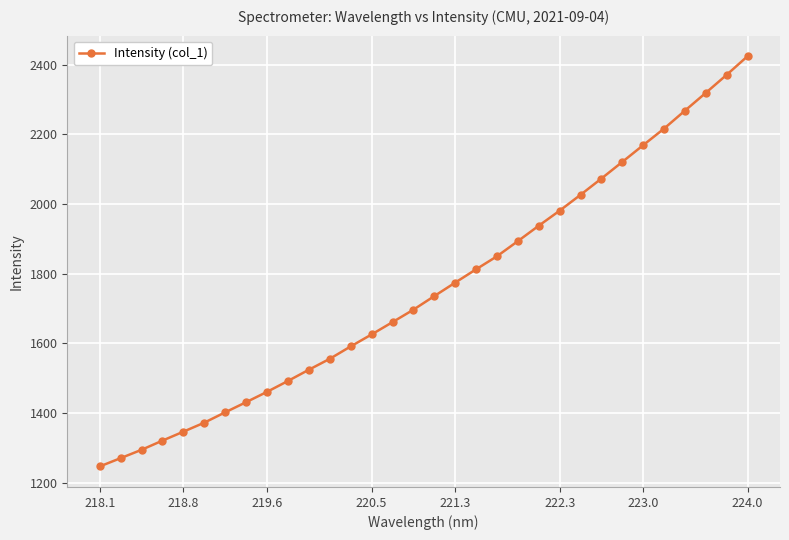

What is the value of the 14th point from the left?

1625.4